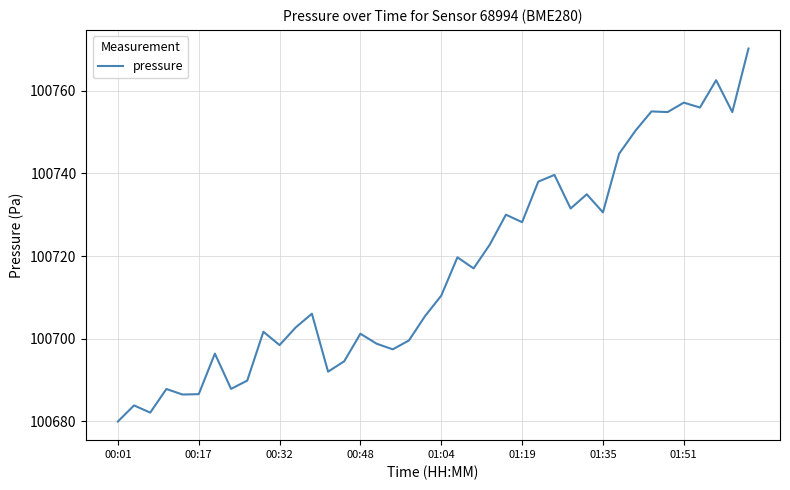

What is the smallest value displayed?

100679.9